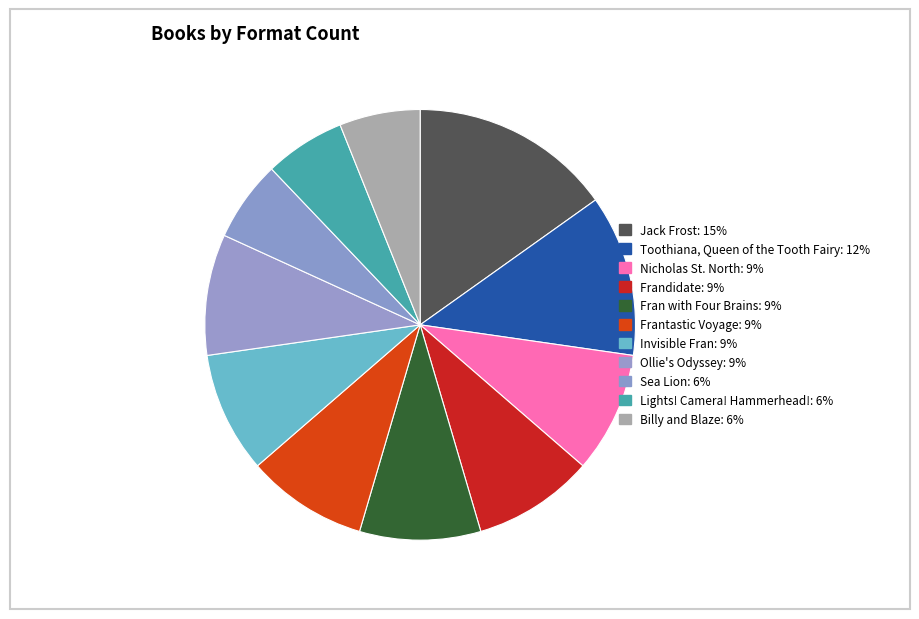

True or false: Toothiana, Queen of the Tooth Fairy accounts for 20% of the total.

False